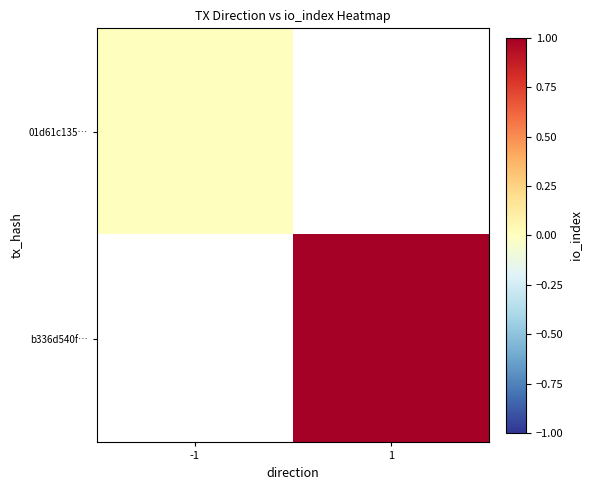

What is the maximum value shown in the chart?

1.0